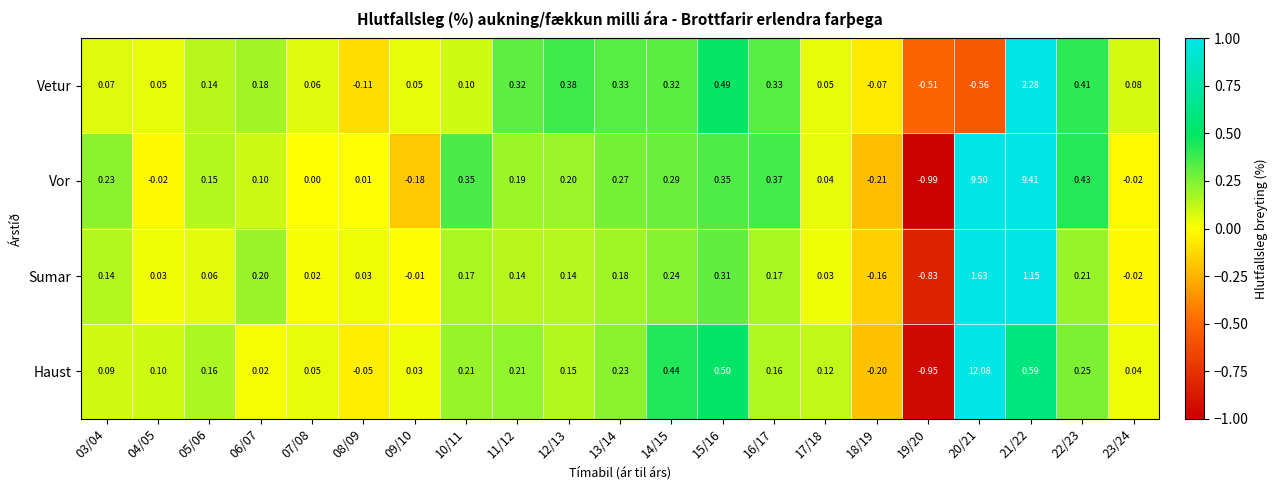

Which series has the widest spread of values?

Haust